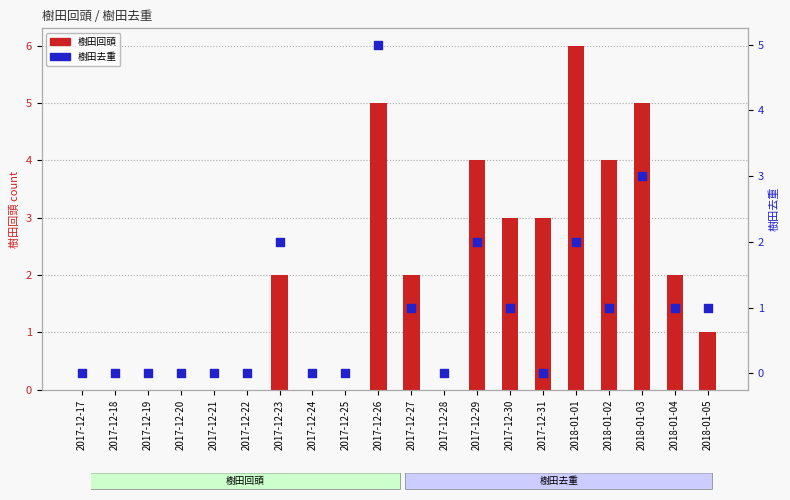

Is the value of 樹田去重 at 2018-01-04 greater than the value of 樹田回頭 at 2017-12-20?

Yes